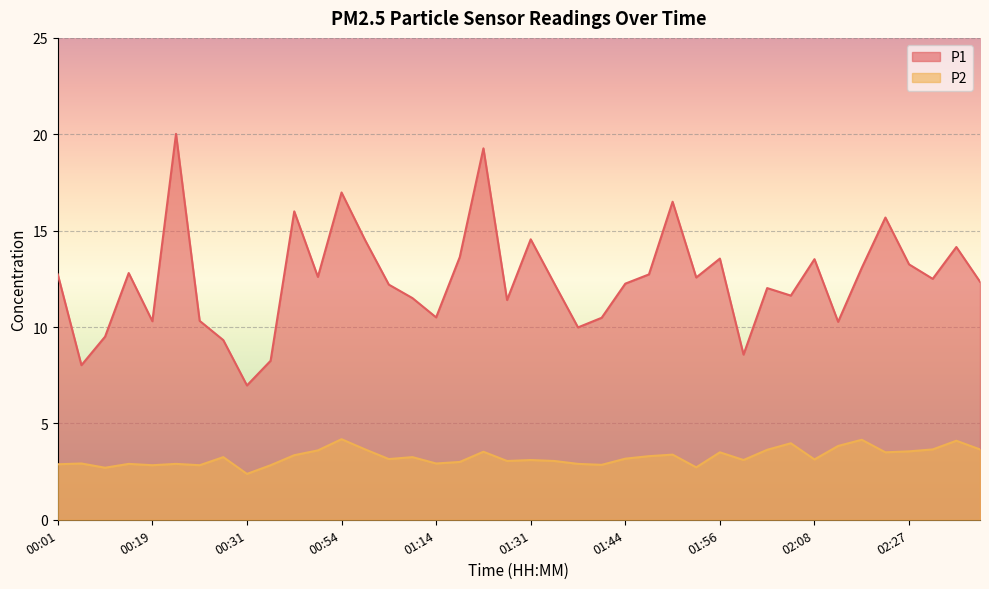

What is the minimum value for P1?

7.0